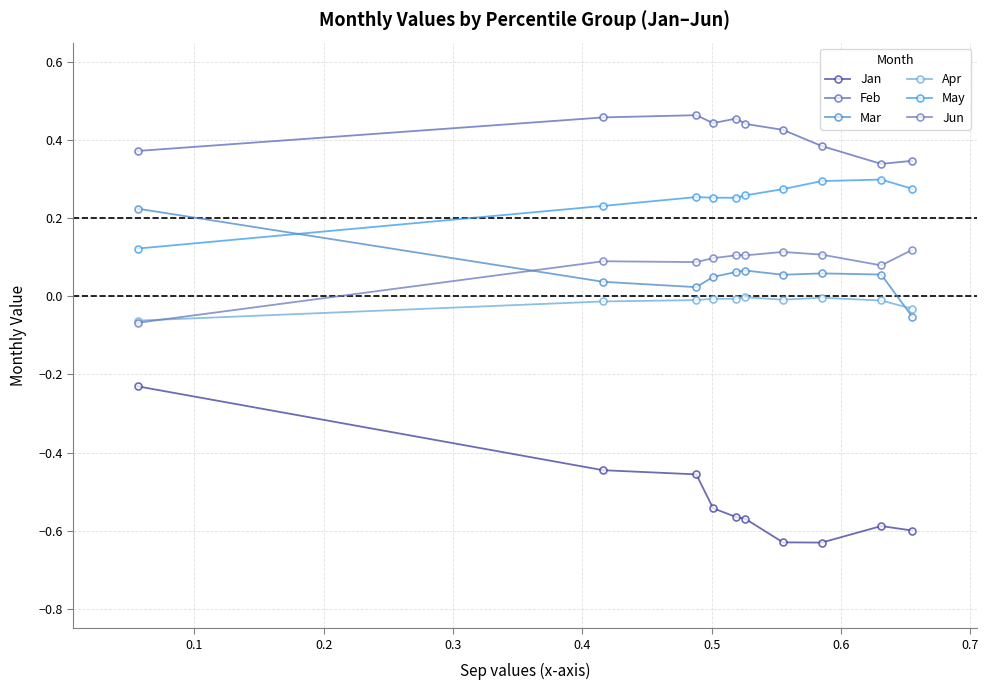

Count the number of data series in this chart.

6